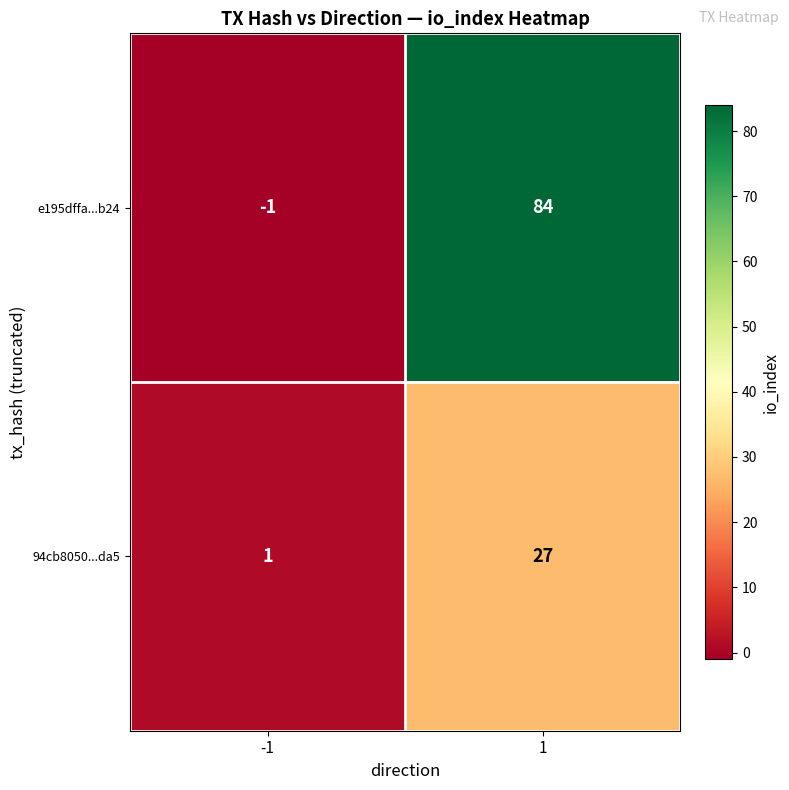

What is the difference between the maximum and minimum values in the e195dffa...b24 series?

85